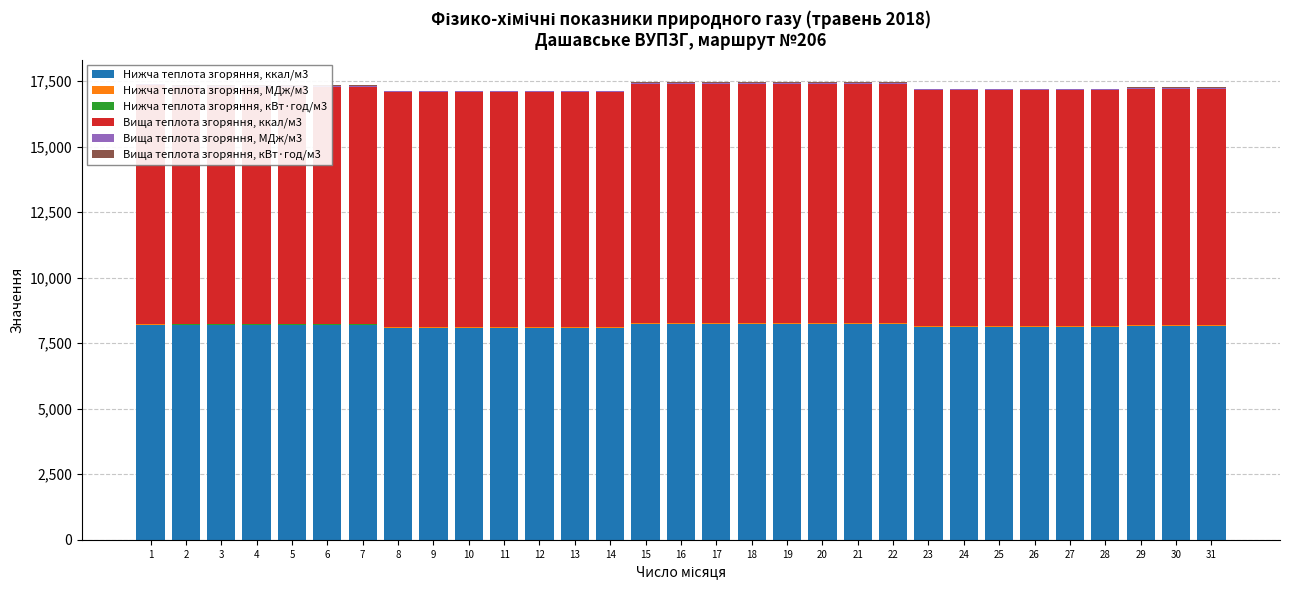

The value of Нижча теплота згоряння, ккал/м3 at 7 is 3369.3. True or false?

False